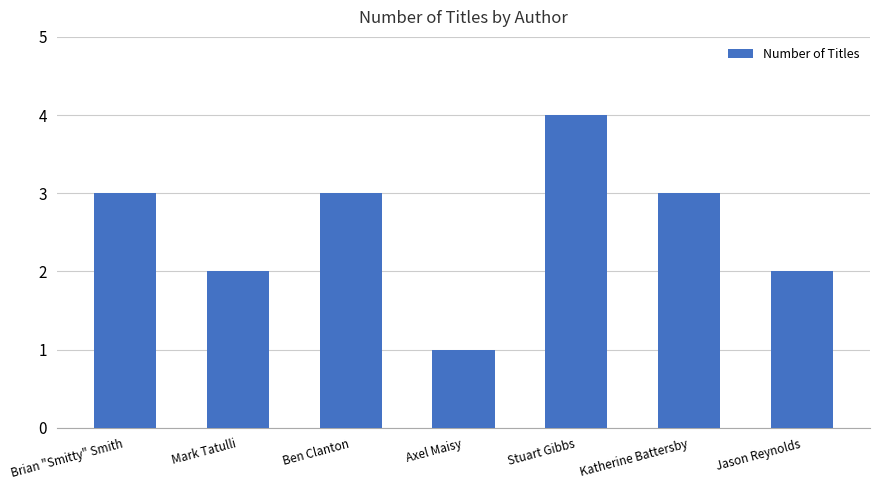

What is the maximum value shown in the chart?

4